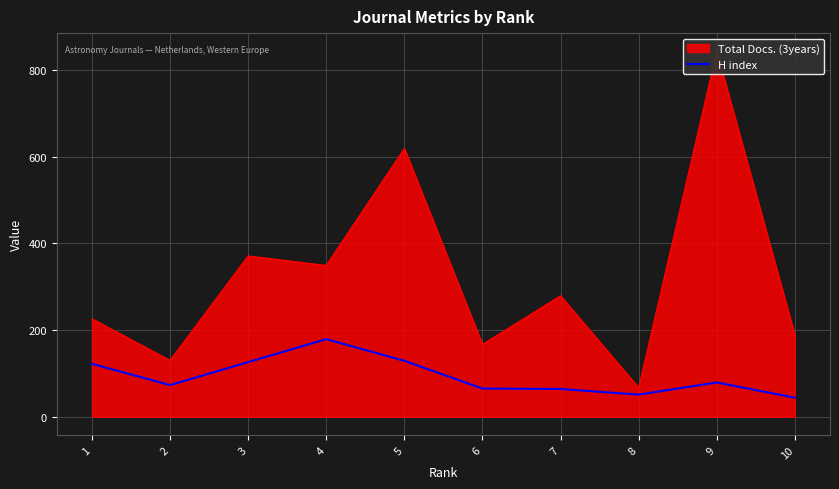

What is the change in value from 5 to 9?

-50